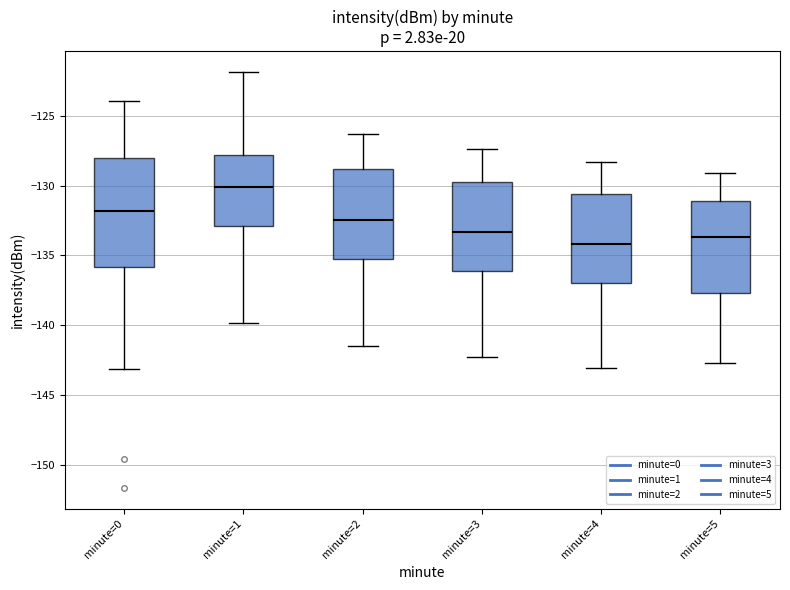

Where does the median line of the box for minute=2 sit on the y-axis? The values are not printed on the chart, so give them approximately, as read against the axis.

-132.5